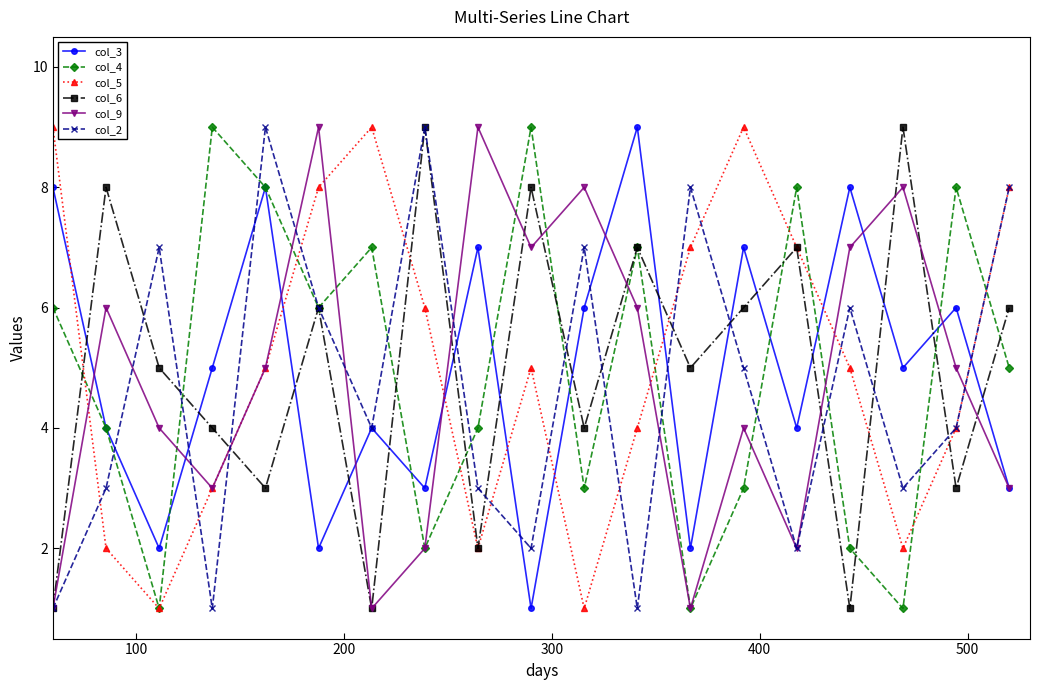

What is the difference between the second highest and second lowest values in the col_3 series?

6